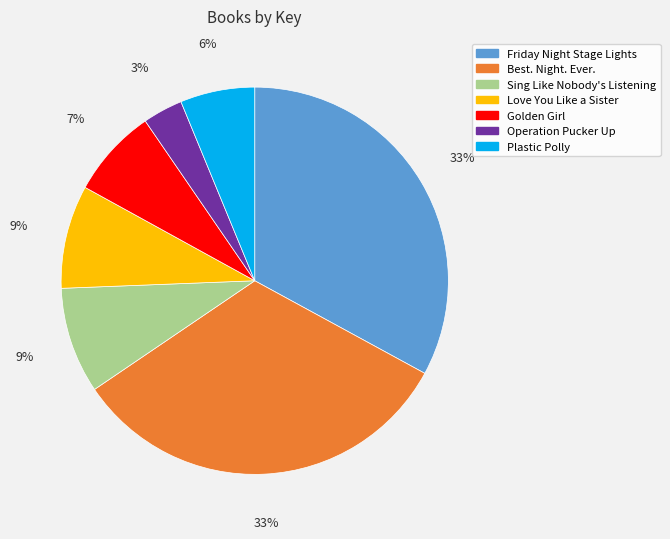

To the nearest percent, what portion does Plastic Polly represent?

6%